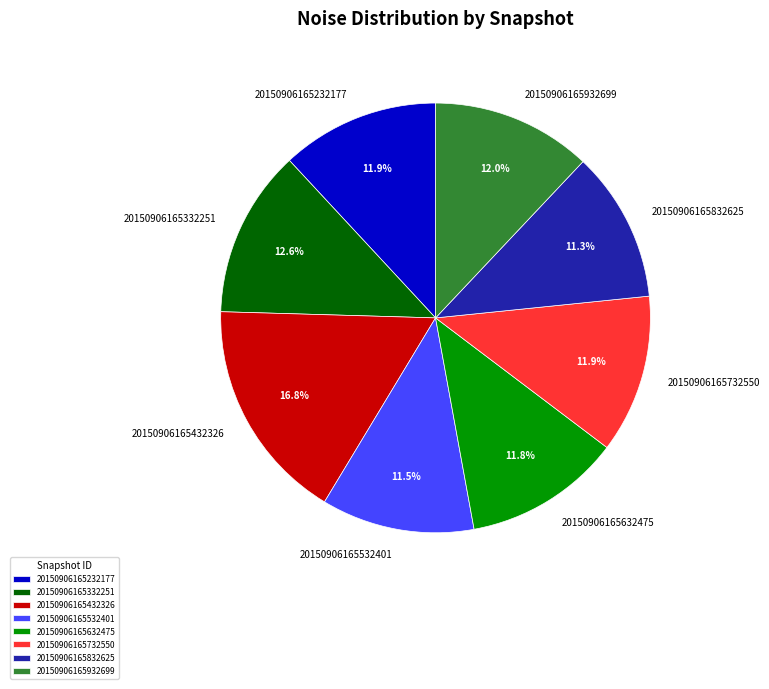

To the nearest percent, what portion does 20150906165232177 represent?

12%